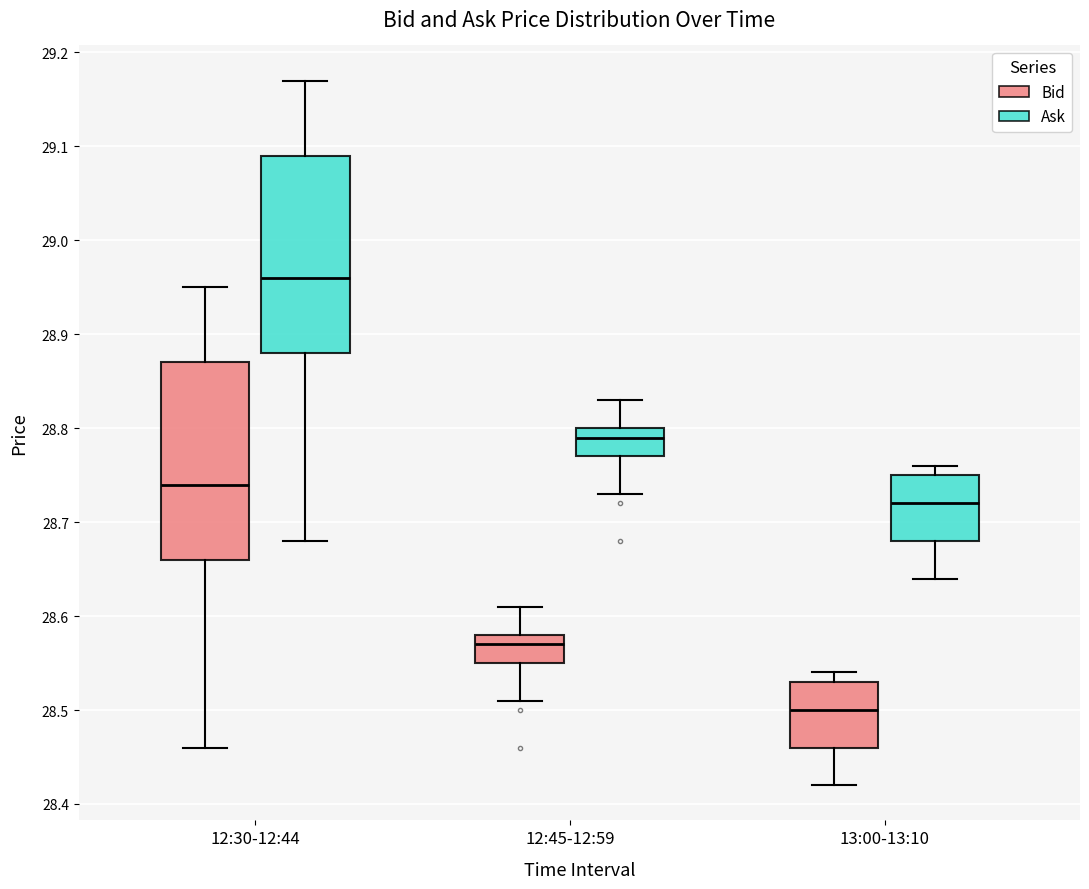

Reading left to right, read every box against the y-axis: the position of its median line, the range the box covers, and the ends of its whiskers. The values are not printed on the chart, so give them approximately, as read against the axis.

12:30-12:44 (Bid): median 28.74, box 28.66 to 28.87, whiskers 28.46 to 28.95
12:30-12:44 (Ask): median 28.96, box 28.88 to 29.09, whiskers 28.68 to 29.17
12:45-12:59 (Bid): median 28.57, box 28.55 to 28.58, whiskers 28.51 to 28.61
12:45-12:59 (Ask): median 28.79, box 28.77 to 28.80, whiskers 28.73 to 28.83
13:00-13:10 (Bid): median 28.50, box 28.46 to 28.53, whiskers 28.42 to 28.54
13:00-13:10 (Ask): median 28.72, box 28.68 to 28.75, whiskers 28.64 to 28.76